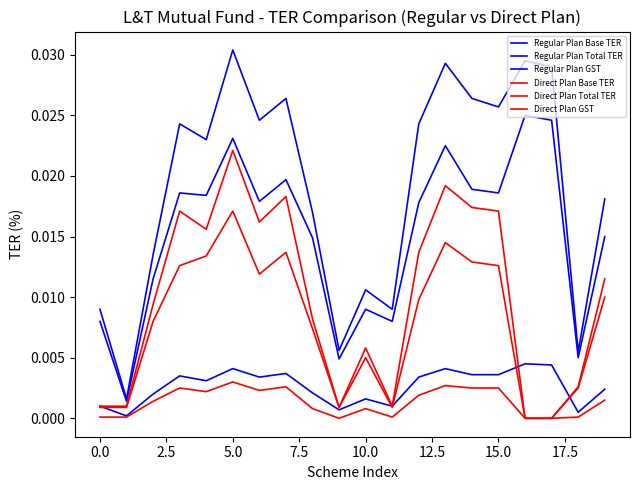

Does the chart have visible grid lines?

No